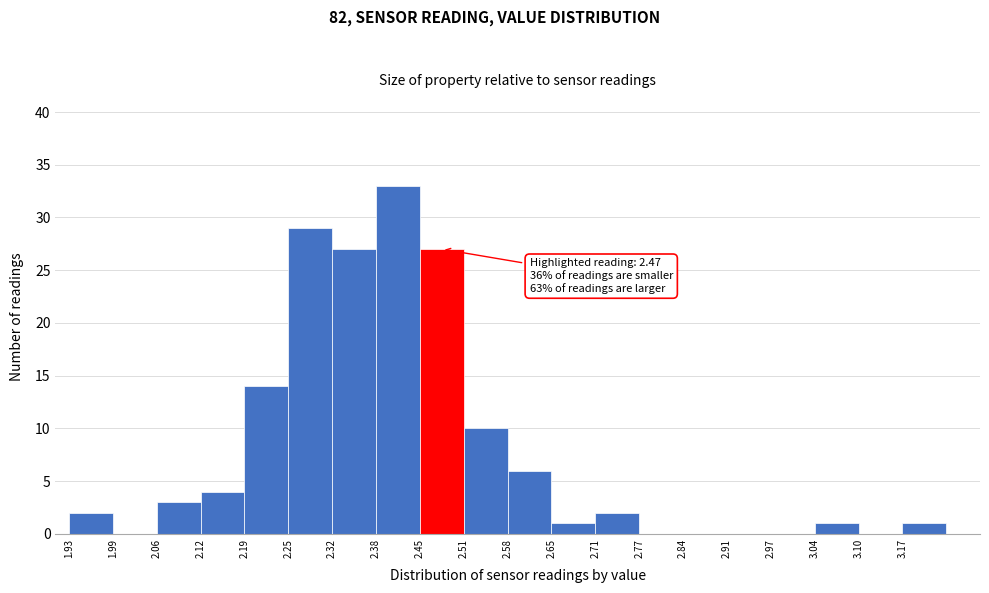

Which range on the x-axis has the tallest bar?

2.385 to 2.450